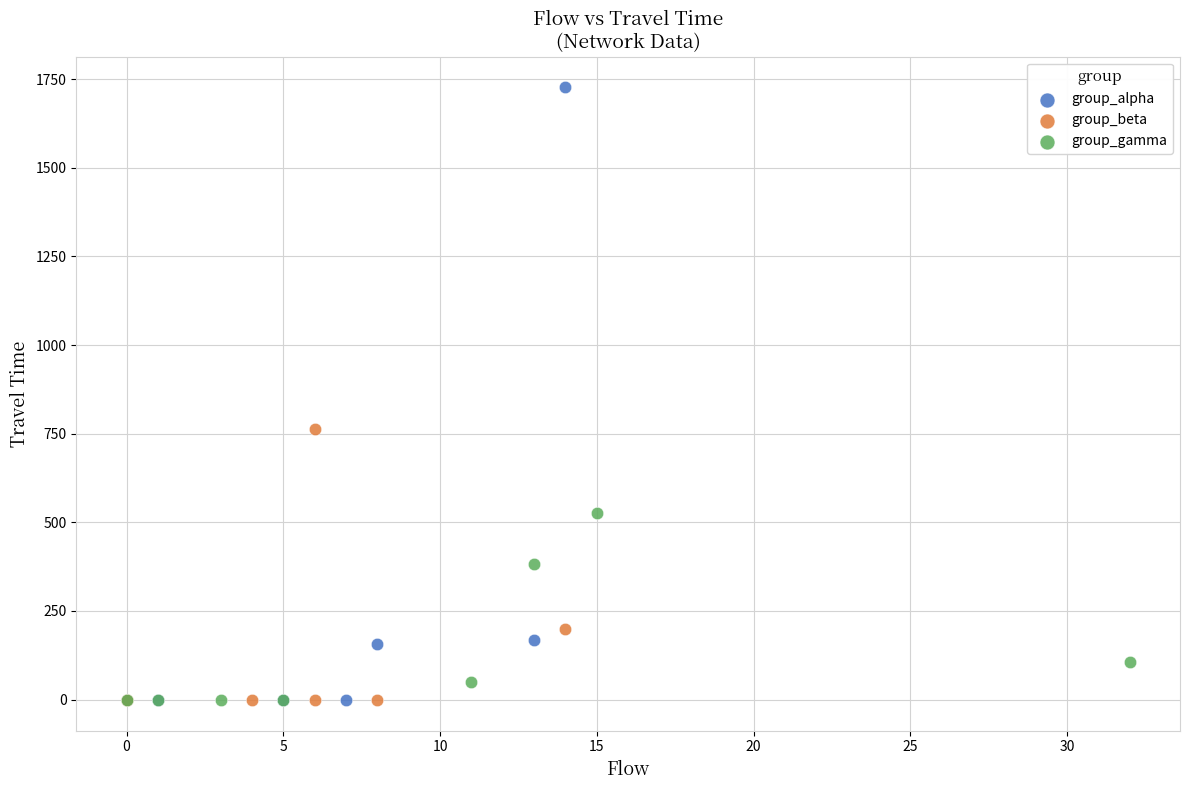

Which series contains the highest Y value?

group_alpha